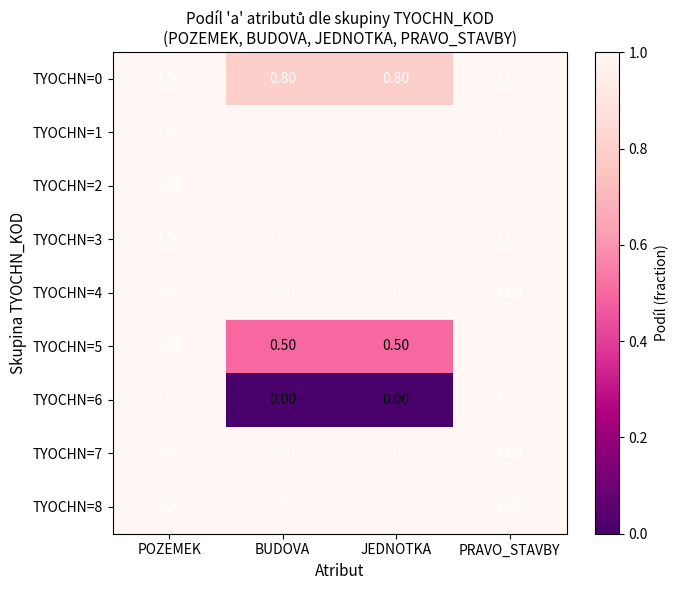

How many distinct data groups are displayed?

9